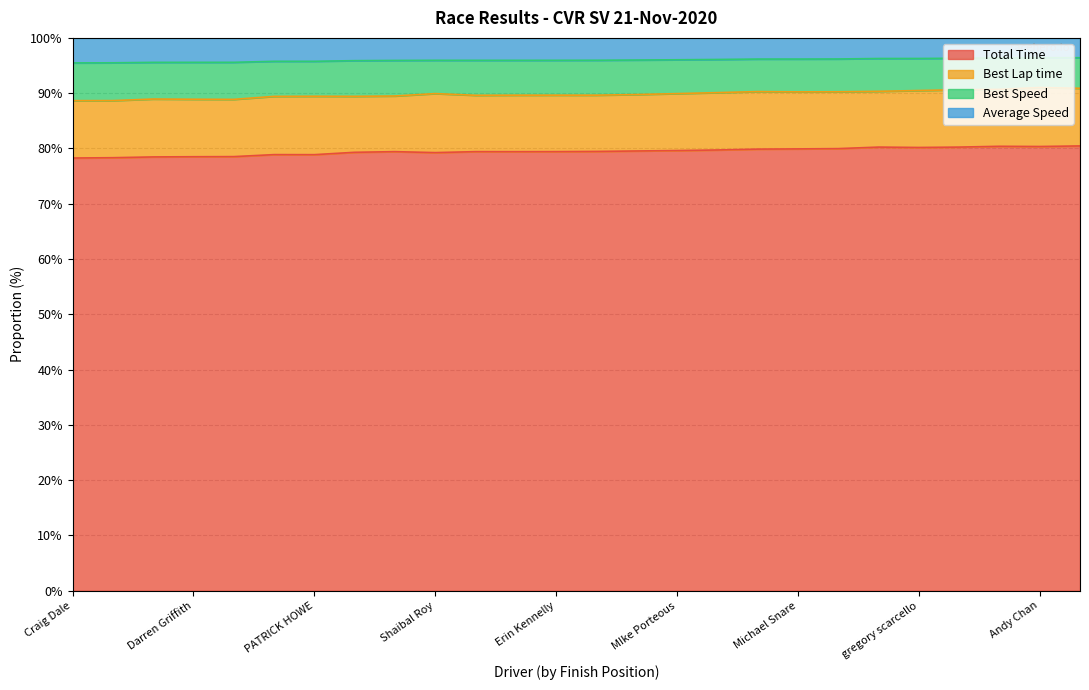

What is the lowest value of the Total Time series?

78.3